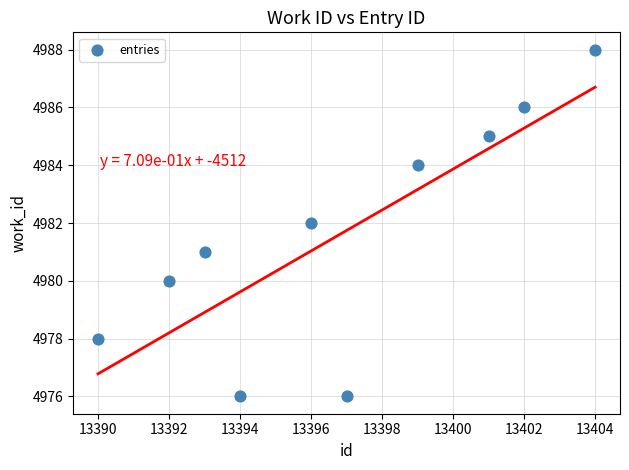

What is the average Y value?

4982